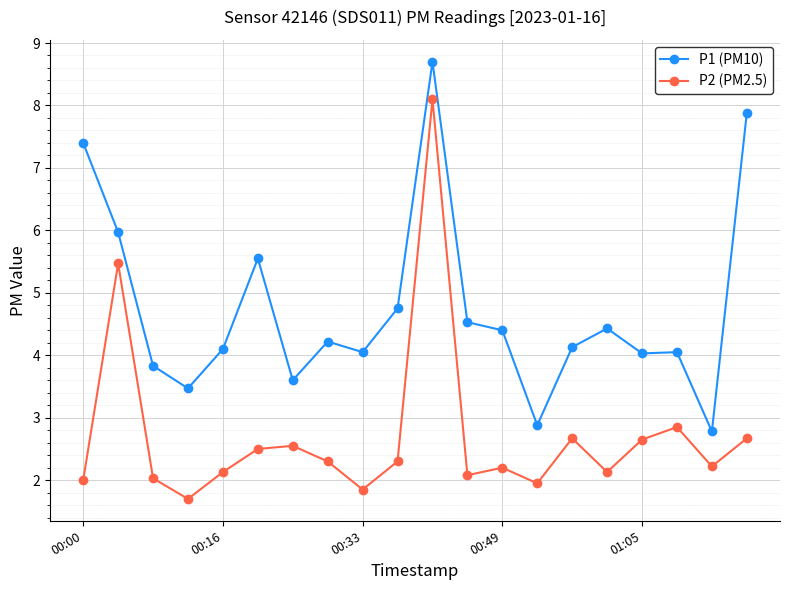

Which series has the largest range (max minus min)?

P2 (PM2.5)